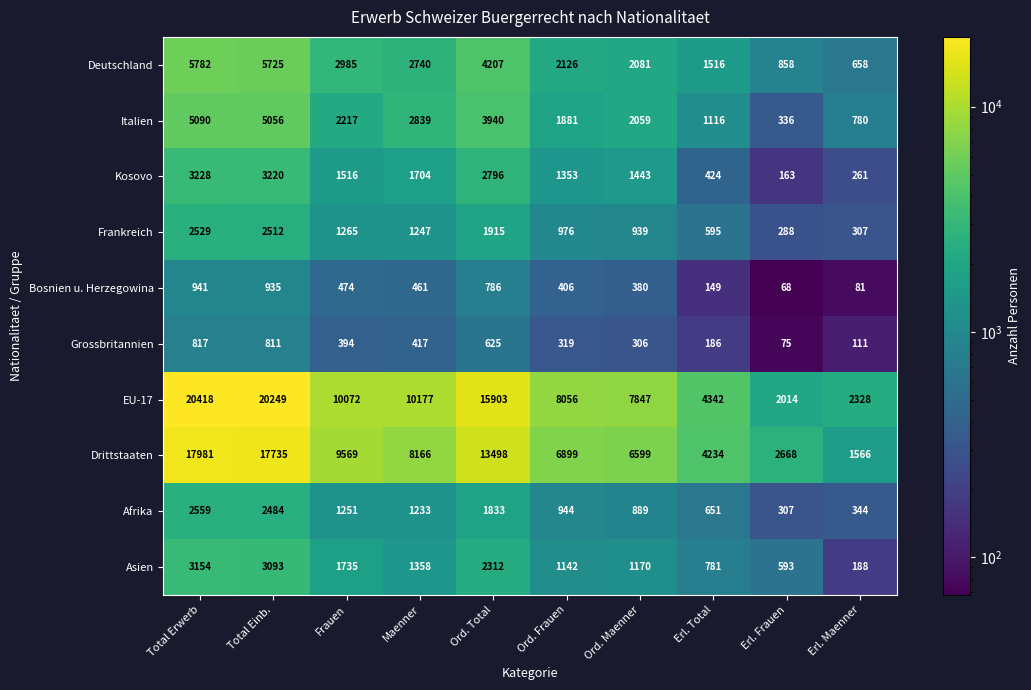

What is the average value of the Kosovo series?

1611